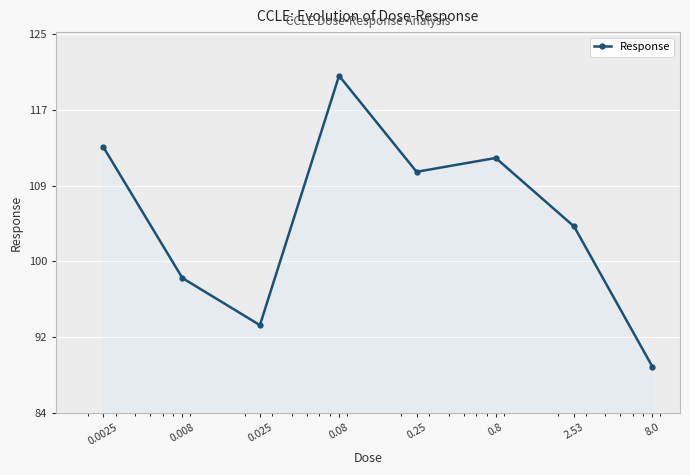

Does the chart have visible grid lines?

Yes